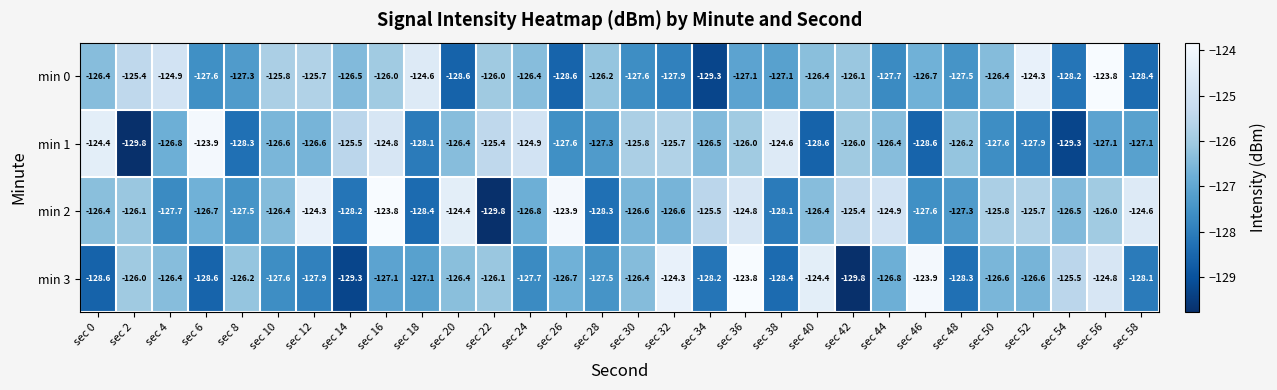

Read the min 3 value at sec 56.

-124.8